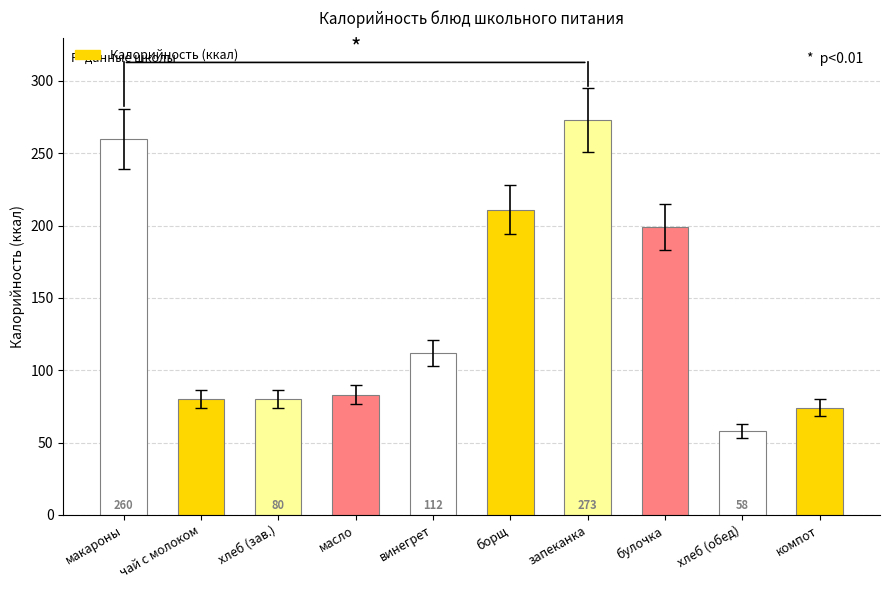

Reading left to right, transcribe all the data shown in this chart.

макароны=260	чай с молоком=80	хлеб (зав.)=80	масло=83	винегрет=112	борщ=211	запеканка=273	булочка=199	хлеб (обед)=58	компот=74